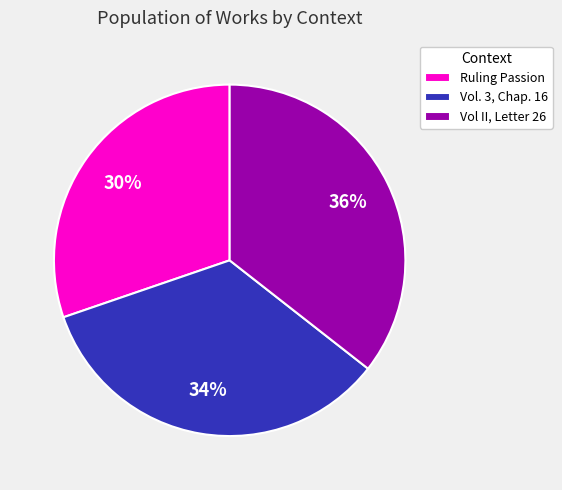

Which has a higher value, Vol. 3, Chap. 16 or Vol II, Letter 26?

Vol II, Letter 26